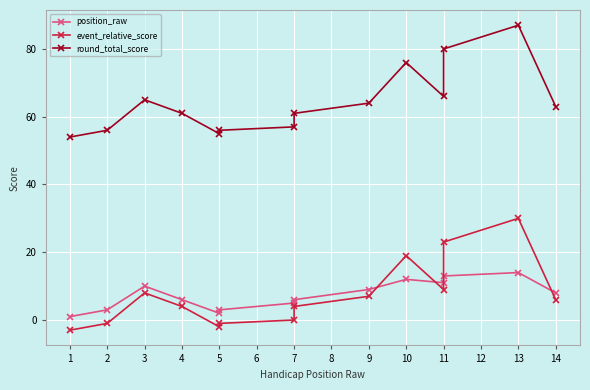

Which has a higher value, 11 or 5?

11